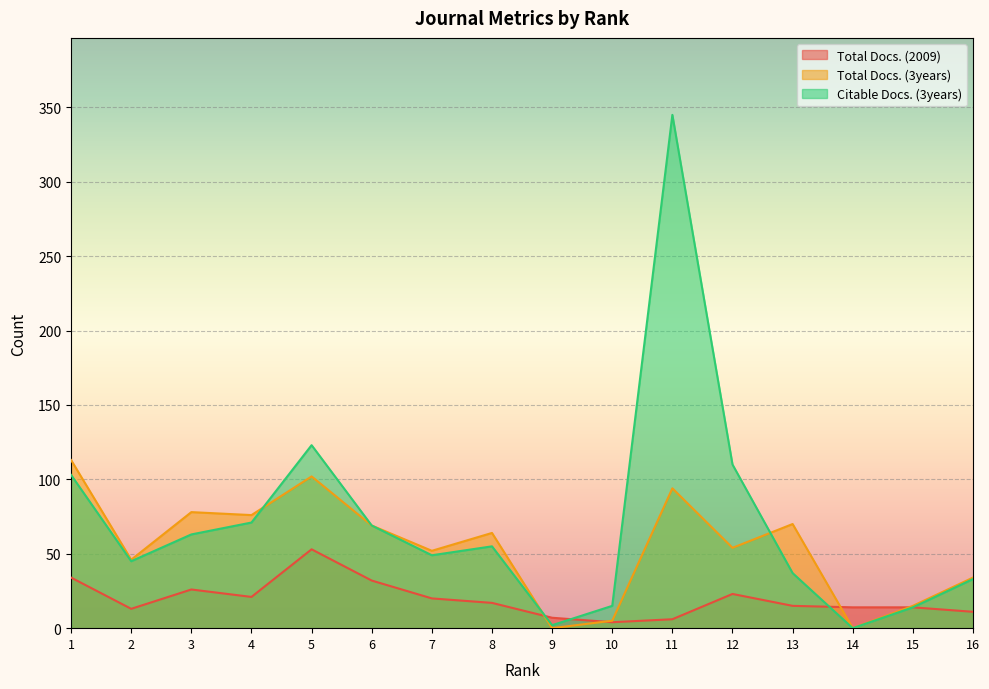

What is the difference between the second highest and minimum values in the Total Docs. (2009) series?

30